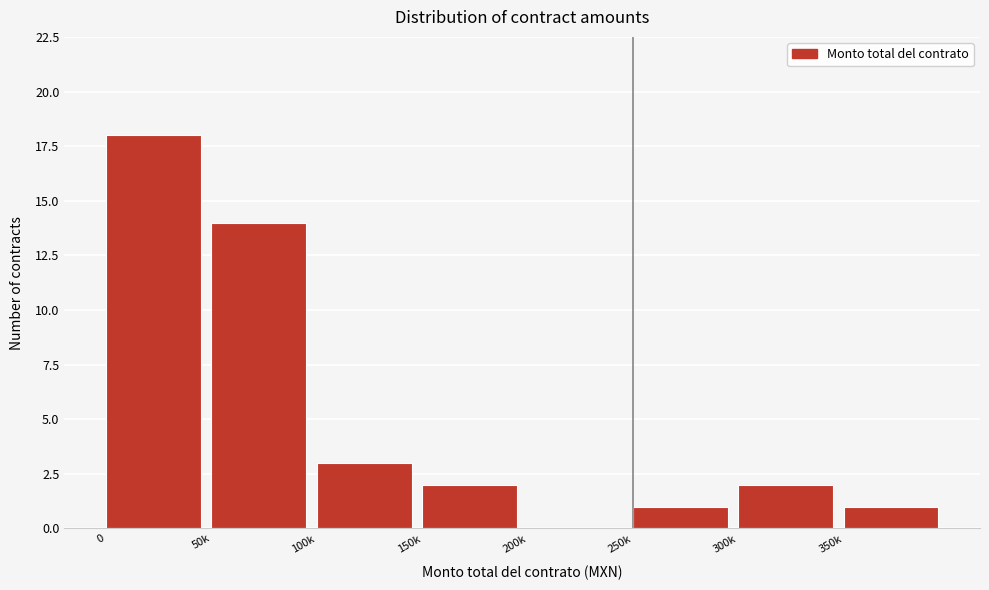

Reading left to right, what are all the values shown in this chart?

0=18	50k=14	100k=3	150k=2	200k=0	250k=1	300k=2	350k=1